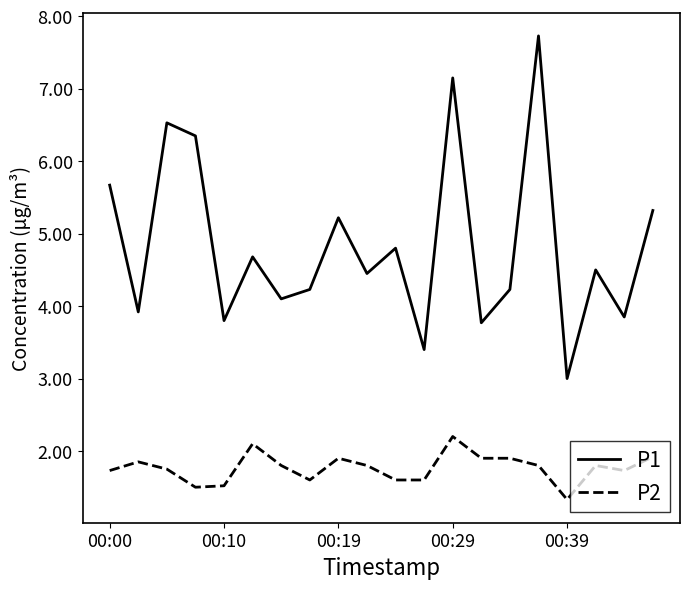

What is the lowest value of the P2 series?

1.3